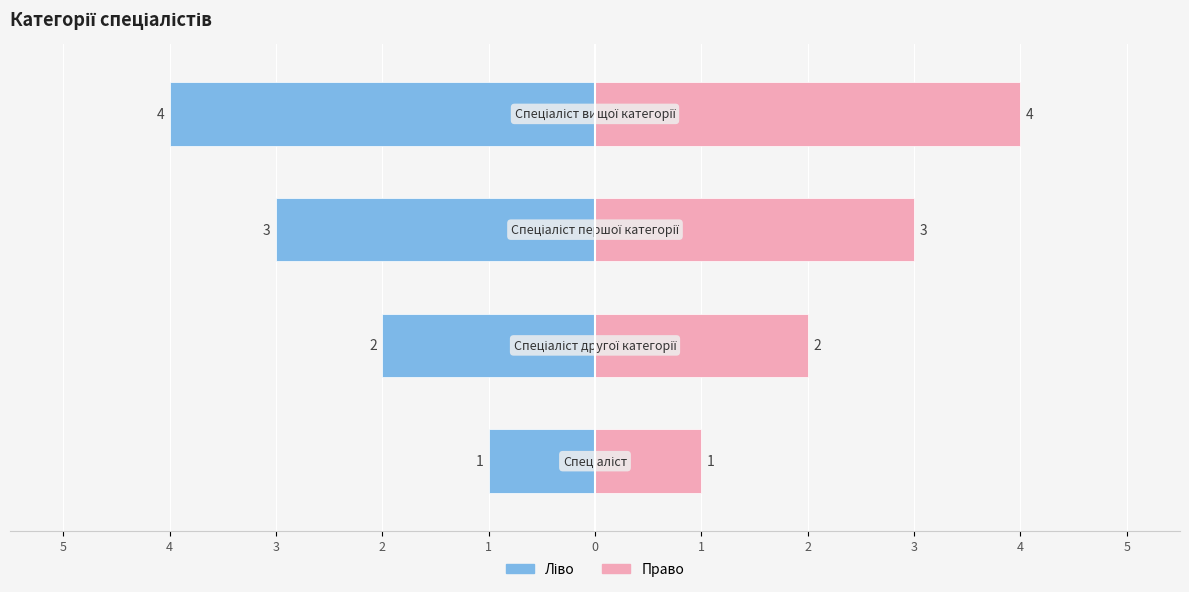

What is the spread (max minus min) of values at 3?

6